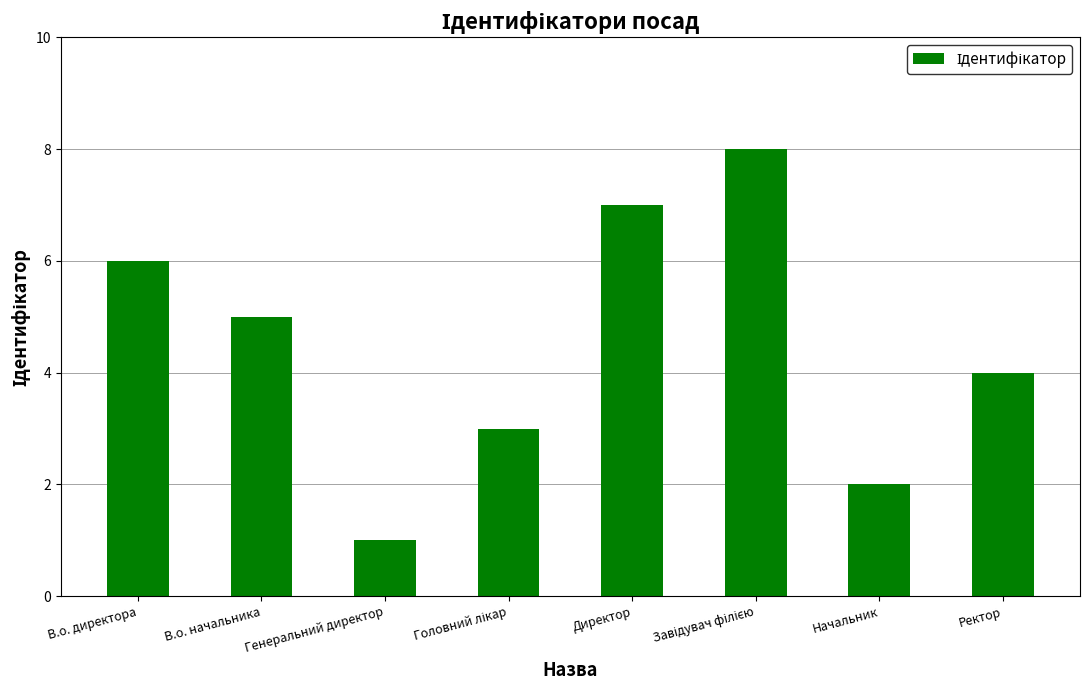

True or false: the data shows 0 at Генеральний директор.

False